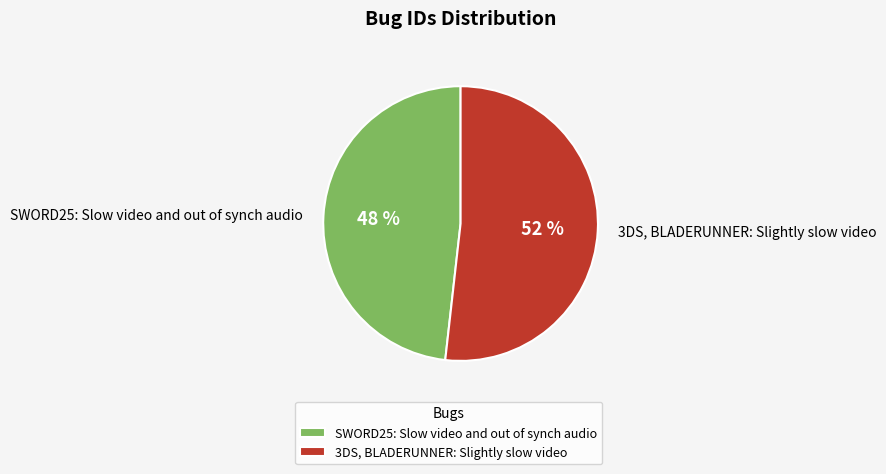

Combined, do 3DS, BLADERUNNER: Slightly slow video and SWORD25: Slow video and out of synch audio account for over 50%?

Yes